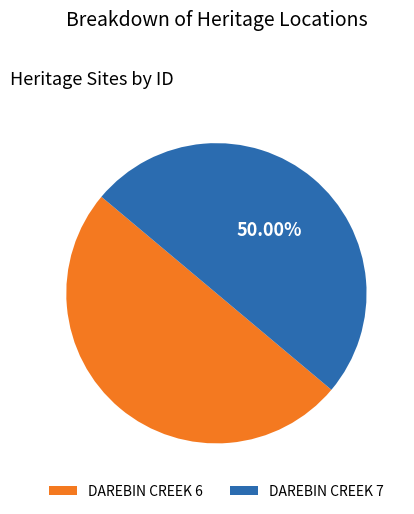

How many slices are in this pie chart?

2